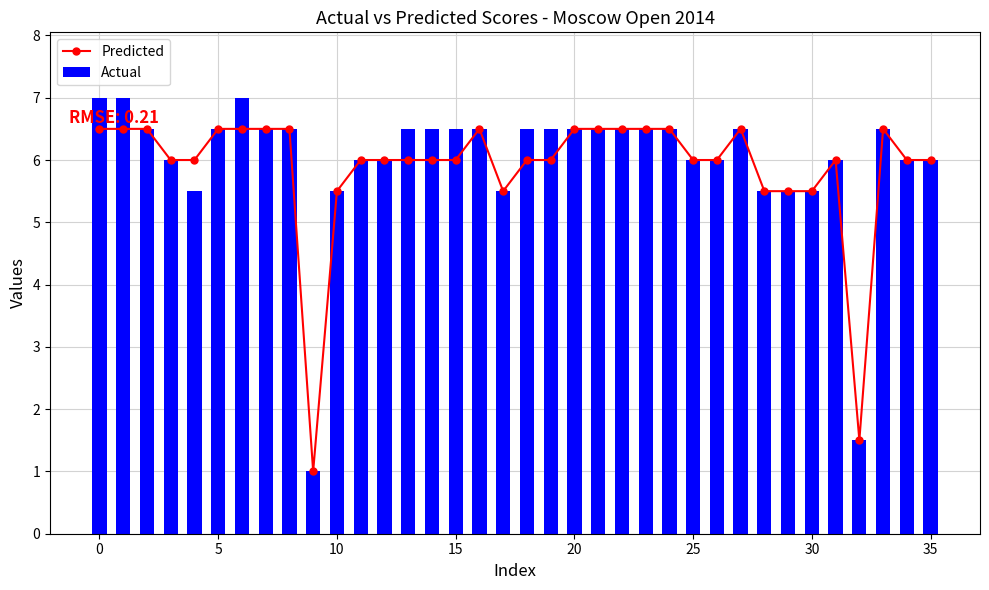

Reading left to right, transcribe all the data shown in this chart.

Predicted: 6.5	6.5	6.5	6.0	6.0	6.5	6.5	6.5	6.5	1.0	5.5	6.0	6.0	6.0	6.0	6.0	6.5	5.5	6.0	6.0	6.5	6.5	6.5	6.5	6.5	6.0	6.0	6.5	5.5	5.5	5.5	6.0	1.5	6.5	6.0	6.0
Actual: 7.0	7.0	6.5	6.0	5.5	6.5	7.0	6.5	6.5	1.0	5.5	6.0	6.0	6.5	6.5	6.5	6.5	5.5	6.5	6.5	6.5	6.5	6.5	6.5	6.5	6.0	6.0	6.5	5.5	5.5	5.5	6.0	1.5	6.5	6.0	6.0